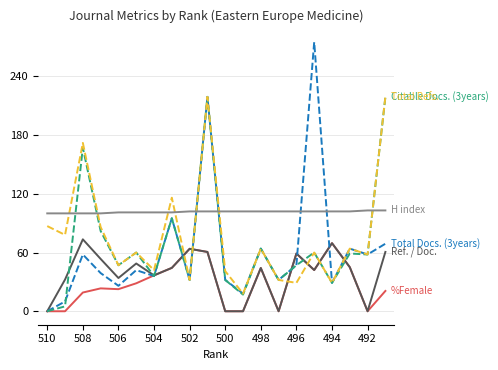

What is the maximum value shown in the chart?

275.0